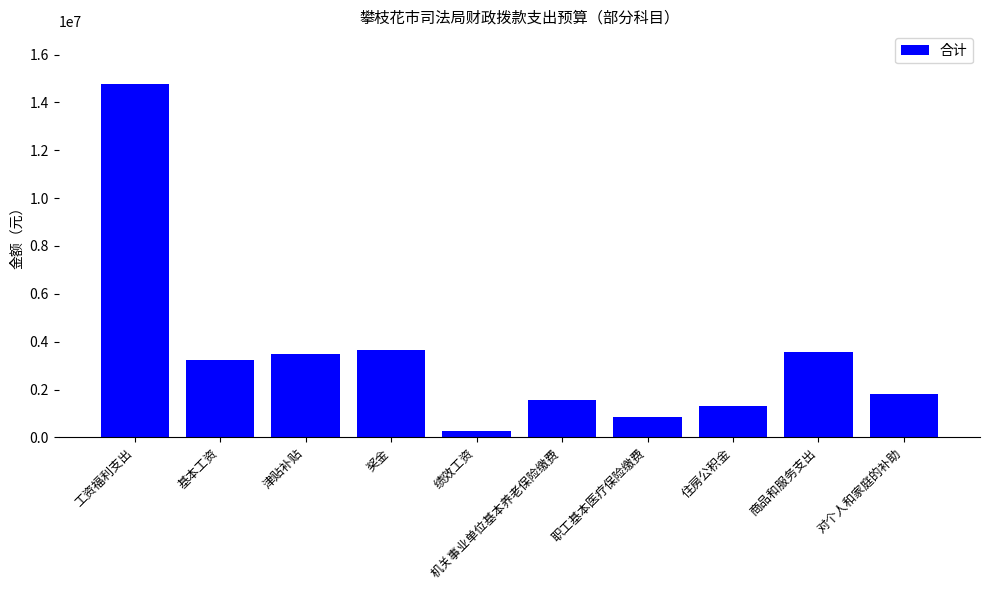

At which label does the data first exceed 3228024?

工资福利支出